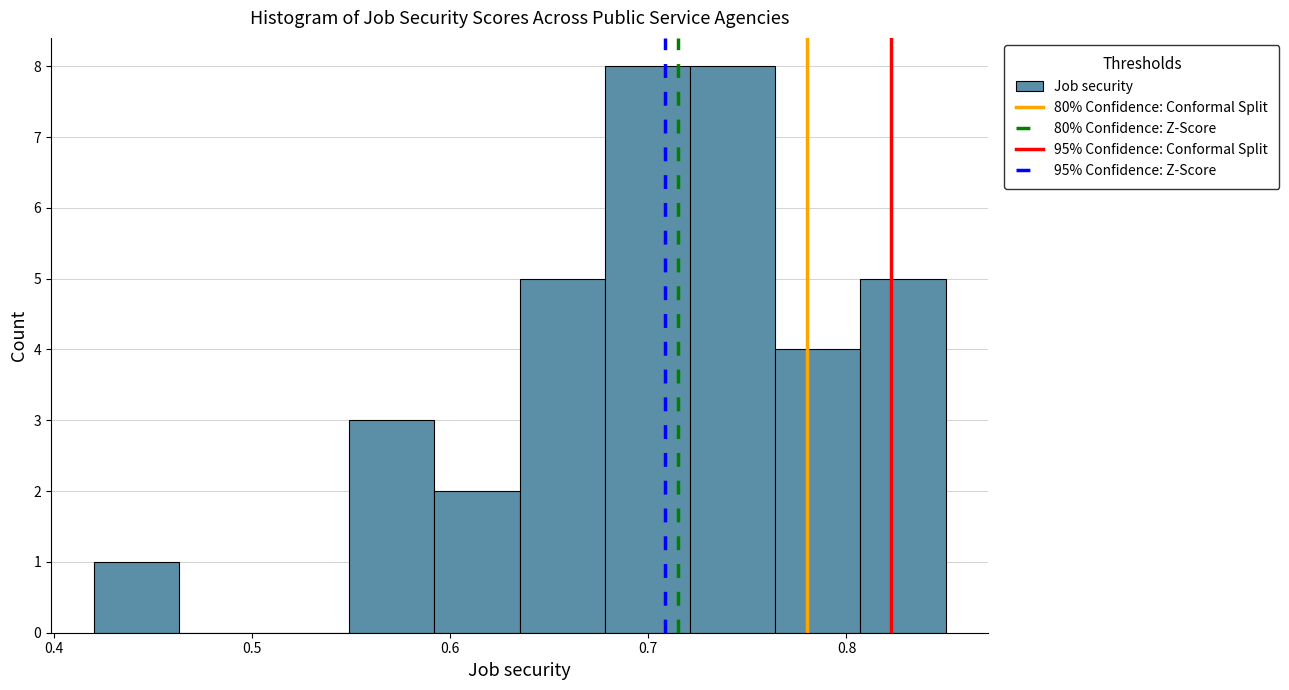

Reading left to right, list every bar in this chart as the range it spans on the x-axis followed by its height. Neither the bar edges nor the heights are printed on the chart, so give them approximately, as read against the axes.

0.420 to 0.463: 1
0.463 to 0.506: 0
0.506 to 0.549: 0
0.549 to 0.592: 3
0.592 to 0.635: 2
0.635 to 0.678: 5
0.678 to 0.721: 8
0.721 to 0.764: 8
0.764 to 0.807: 4
0.807 to 0.850: 5